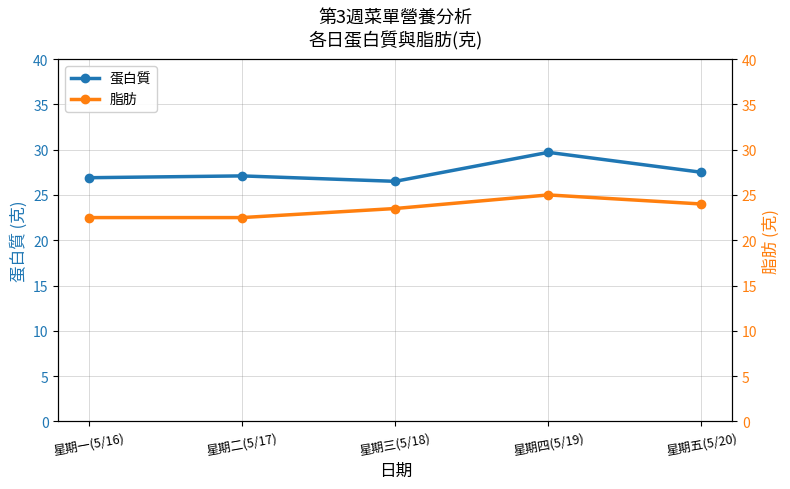

How many data points does each series have?

5